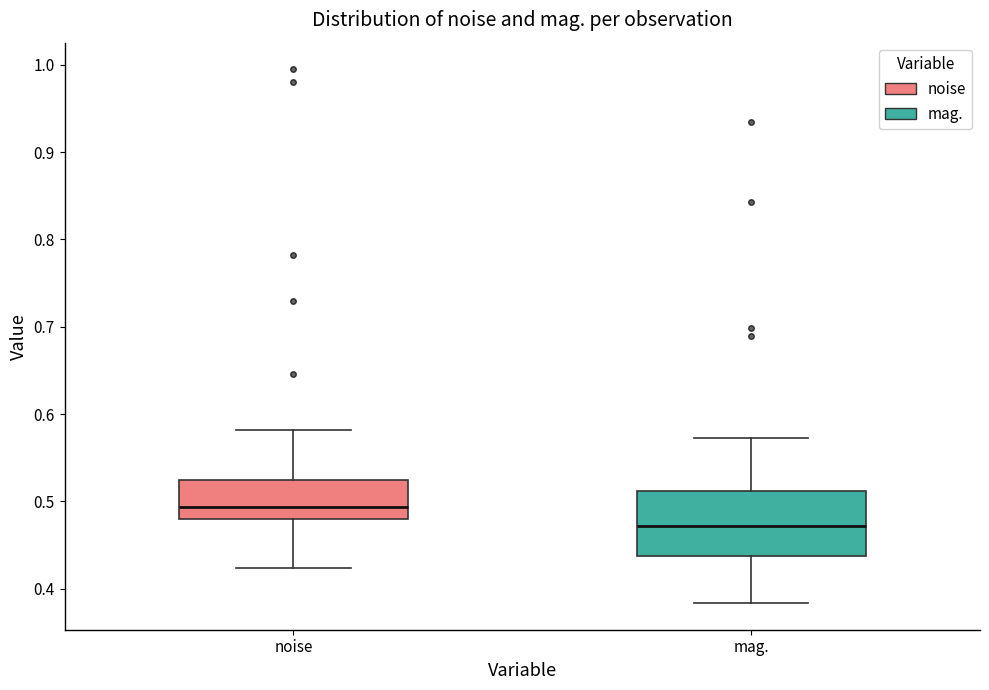

Where is the lower edge of the box for mag. on the y-axis? The values are not printed on the chart, so give them approximately, as read against the axis.

0.44